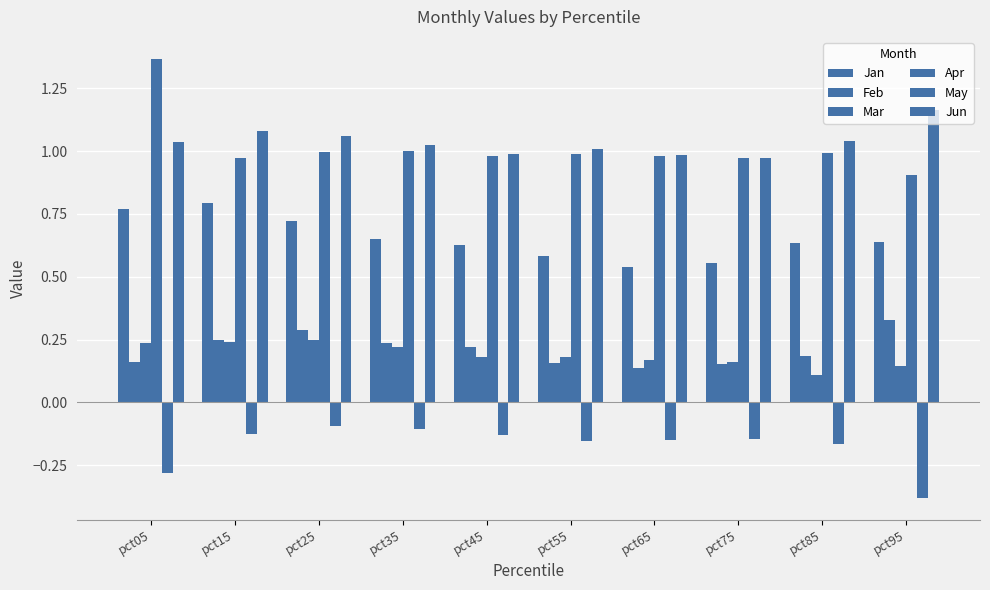

Which series has the largest total across all categories?

Jun